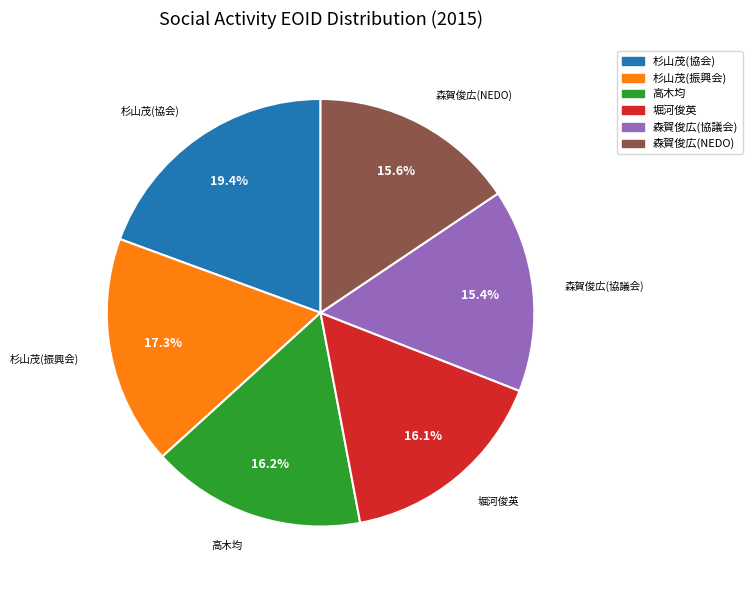

Count the number of slices in the pie.

6